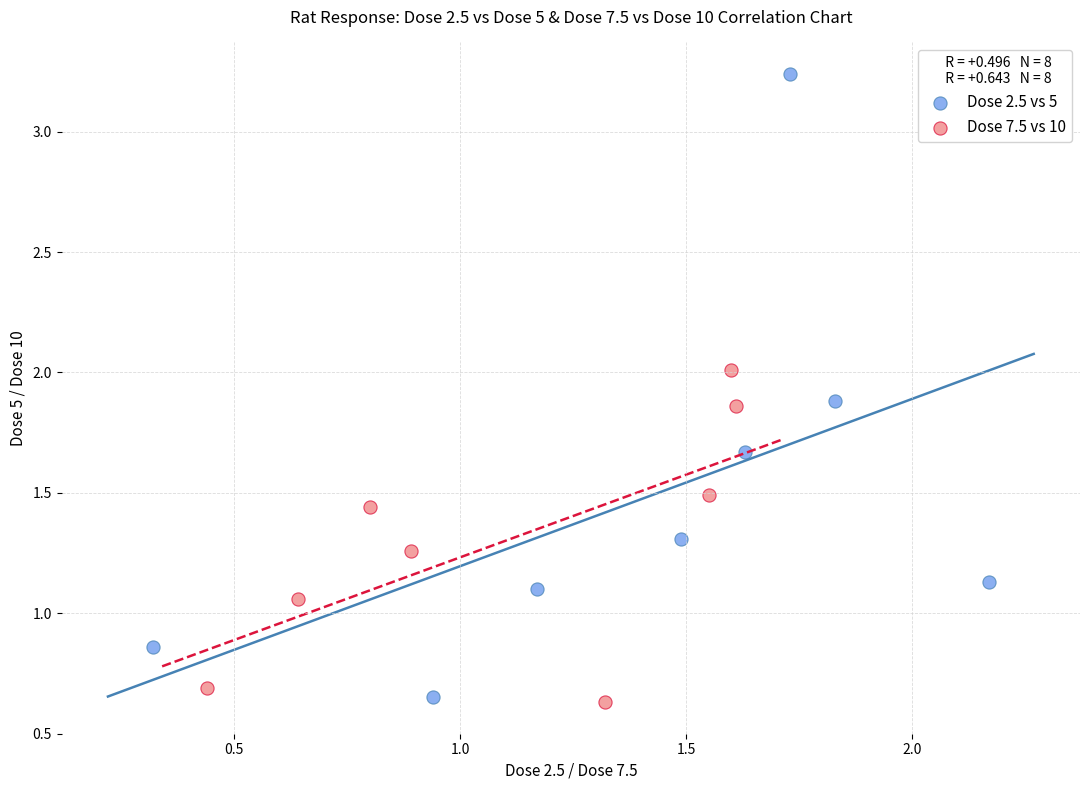

Which series contains the highest Y value?

Dose 2.5 vs 5